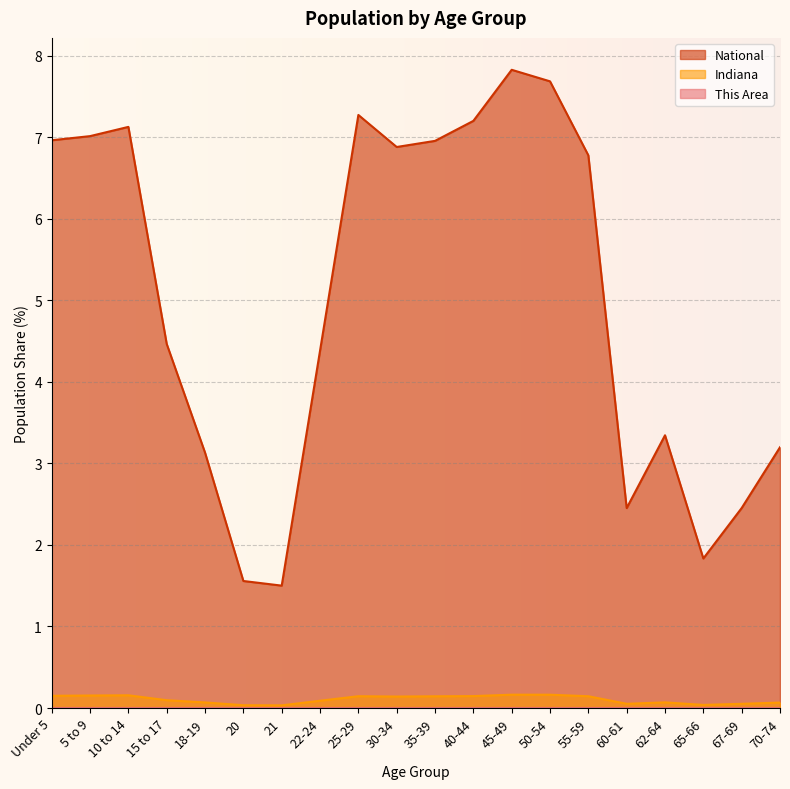

How many categories are shown in the chart?

20